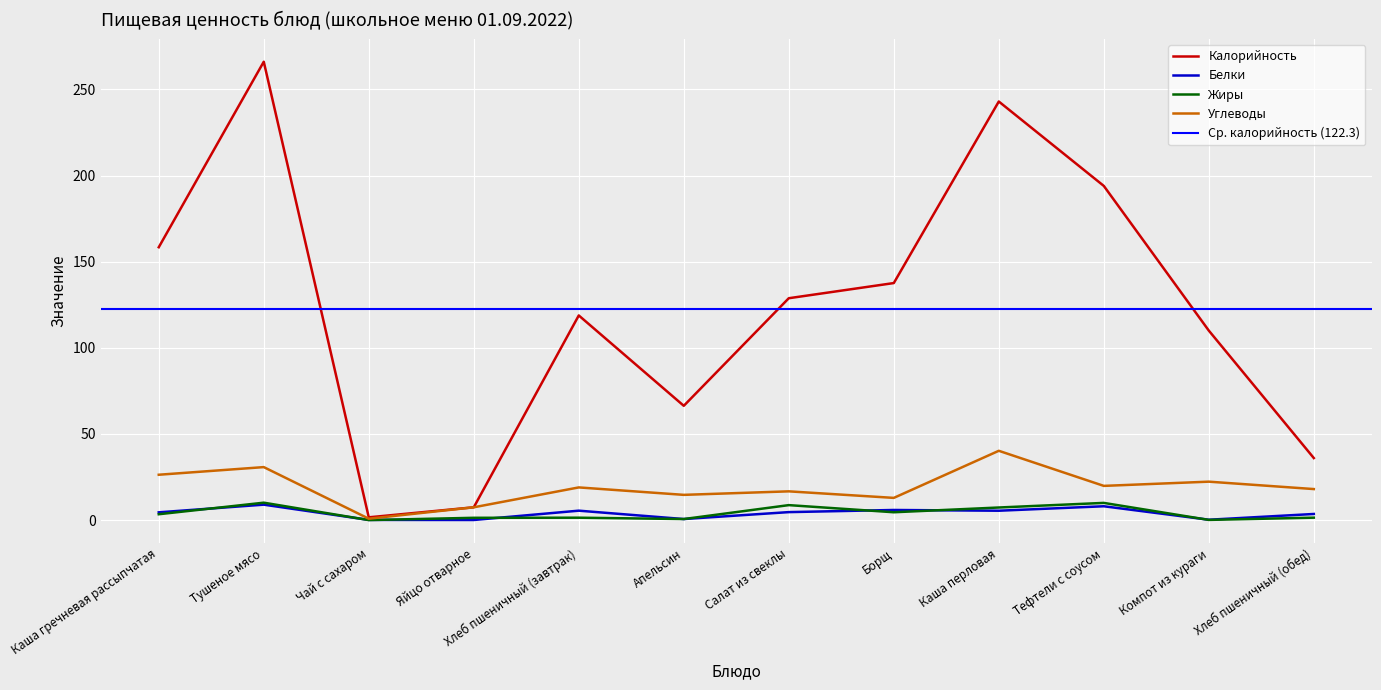

The Жиры series shows 11.3 at Каша перловая. True or false?

False